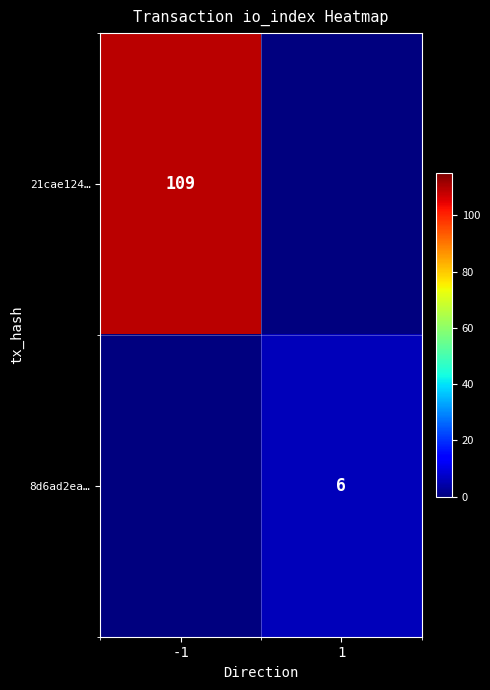

The value of 21cae124… at -1 is 43. True or false?

False